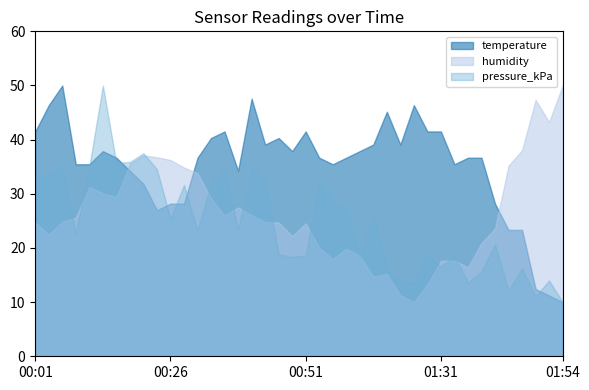

What is the label of the 15th point from the right?

01:03